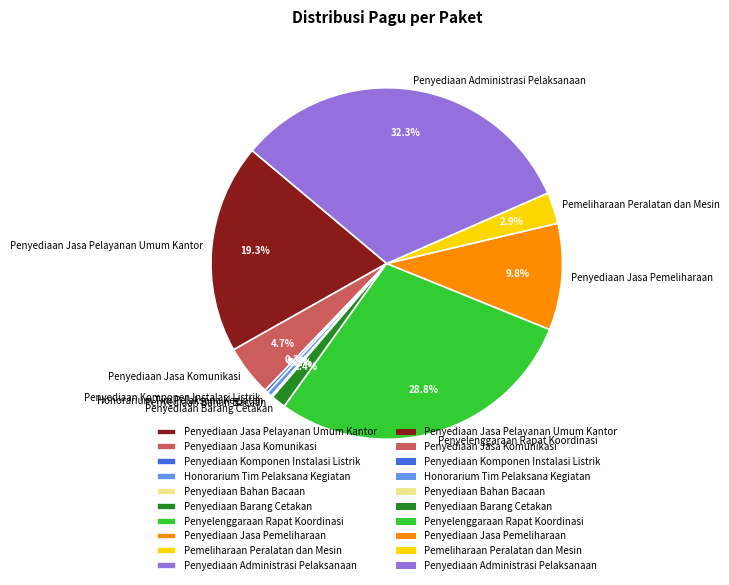

To the nearest percent, what is the difference between the largest and smallest slice percentages?

32%